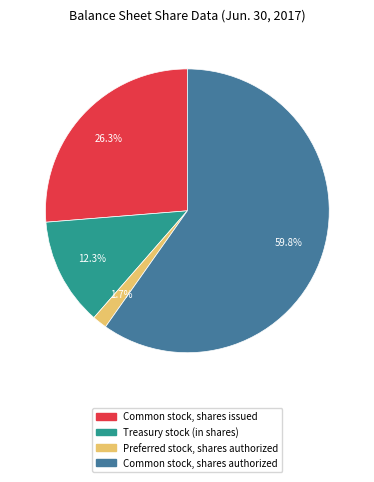

Count the number of slices in the pie.

4